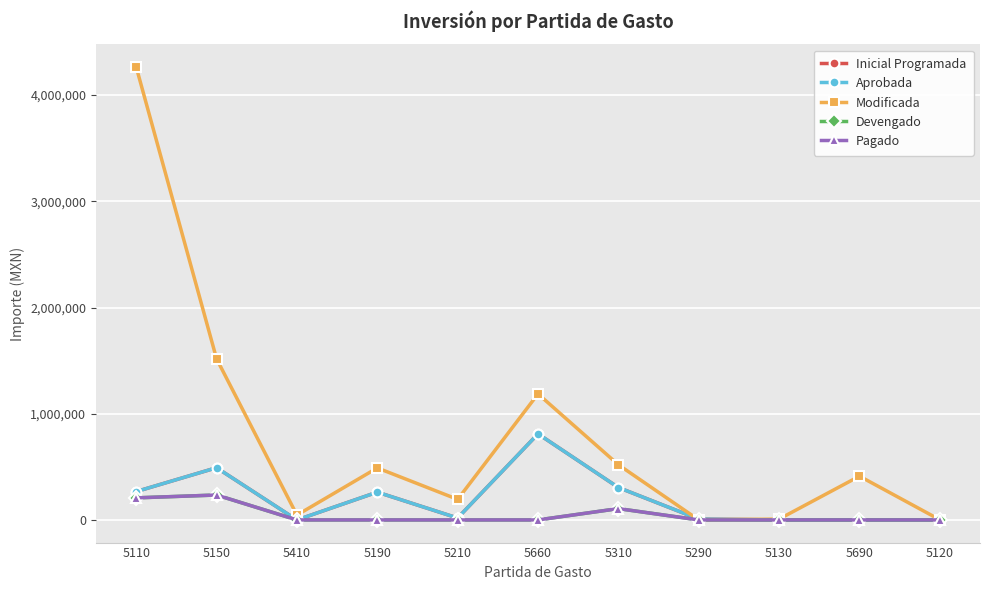

Which series has the largest total across all categories?

Modificada